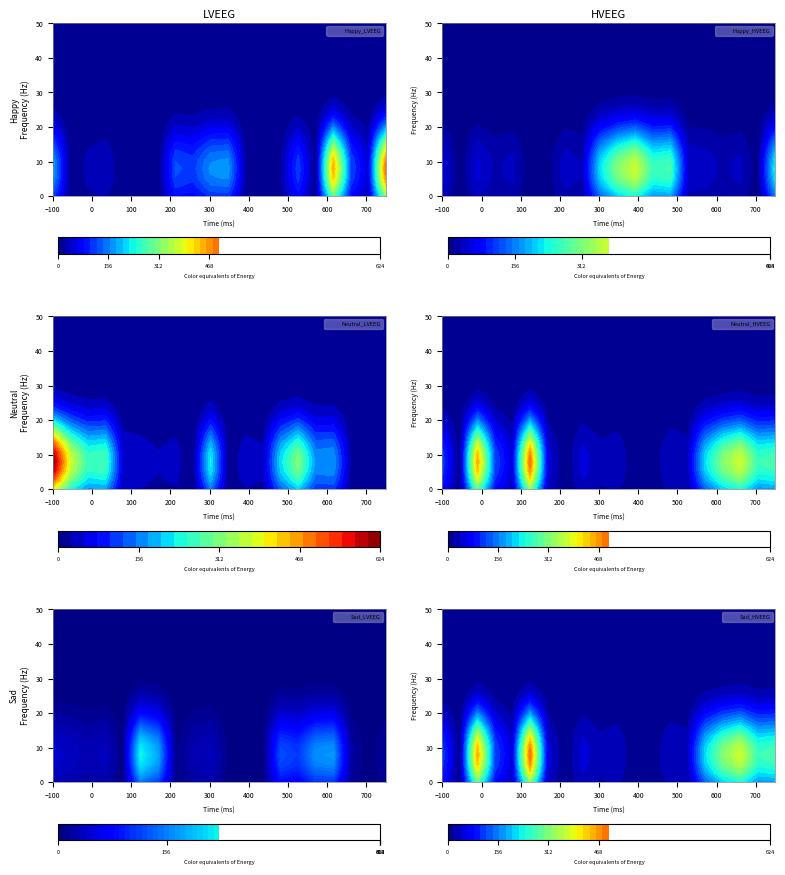

Rank the series at 2 from highest to lowest value.

Neutral_HVEEG, Sad_HVEEG, Neutral_LVEEG, Happy_HVEEG, Sad_LVEEG, Happy_LVEEG